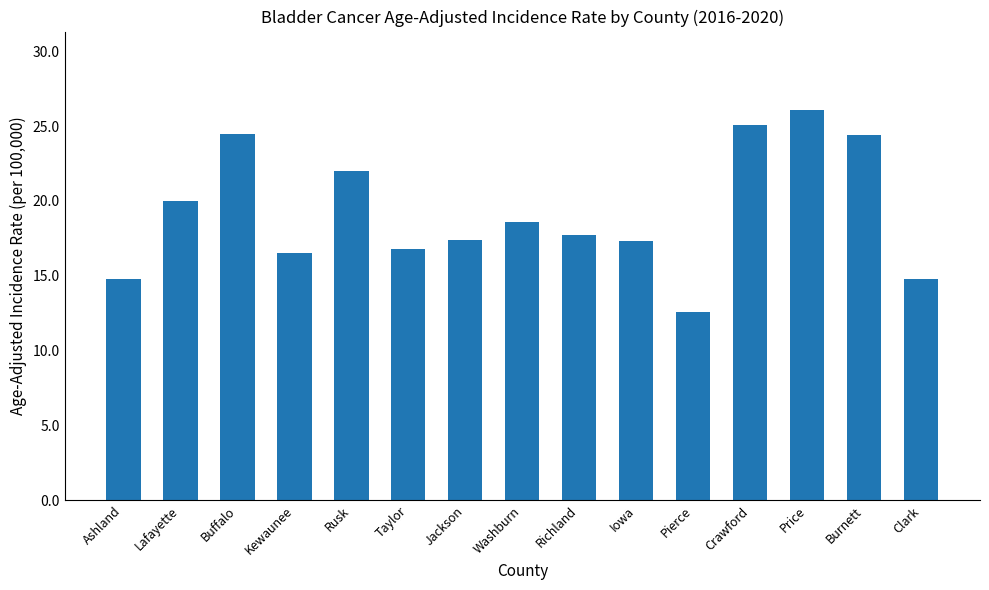

The chart shows a value of 24.4 at Burnett. True or false?

True